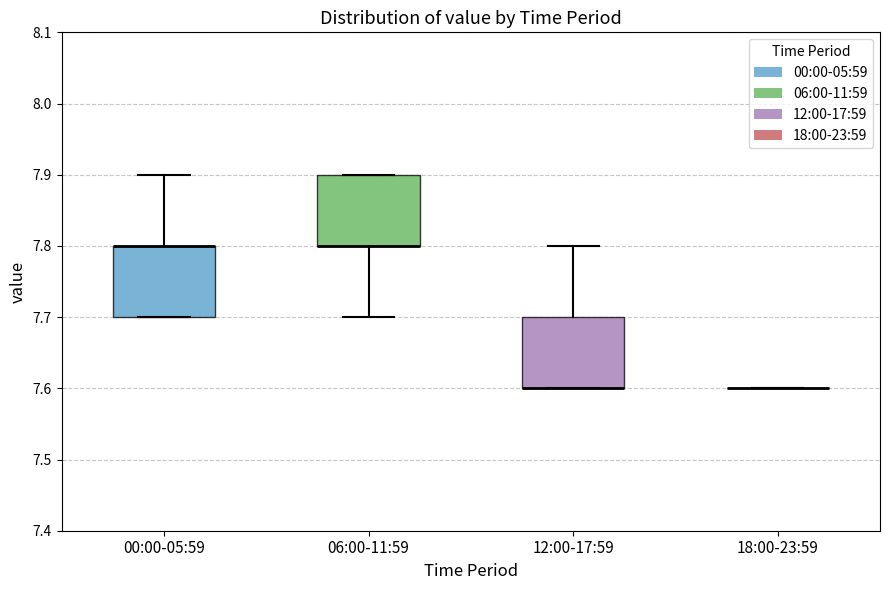

Reading left to right, read every box against the y-axis: the position of its median line, the range the box covers, and the ends of its whiskers. The values are not printed on the chart, so give them approximately, as read against the axis.

00:00-05:59: median 7.8 (drawn on the box's upper edge), box 7.7 to 7.8, whiskers 7.7 to 7.9
06:00-11:59: median 7.8 (drawn on the box's lower edge), box 7.8 to 7.9, whiskers 7.7 to 7.9
12:00-17:59: median 7.6 (drawn on the box's lower edge), box 7.6 to 7.7, whiskers 7.6 to 7.8
18:00-23:59: box collapsed to a line at 7.6, whiskers 7.6 to 7.6